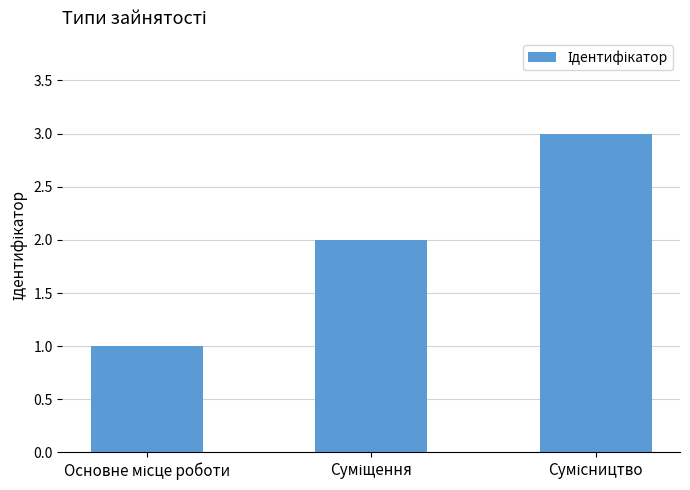

What is the difference between the second highest and minimum values?

1